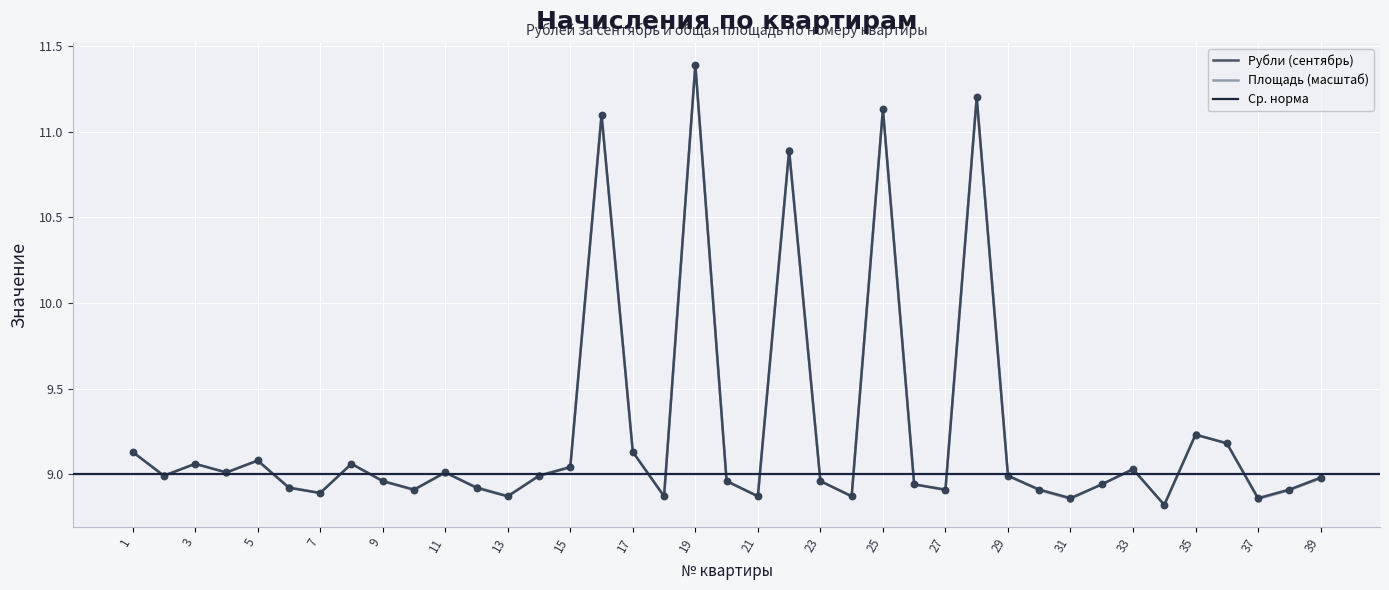

Is the value of Рубли (сентябрь) at 37 greater than the value of Площадь at 7?

No